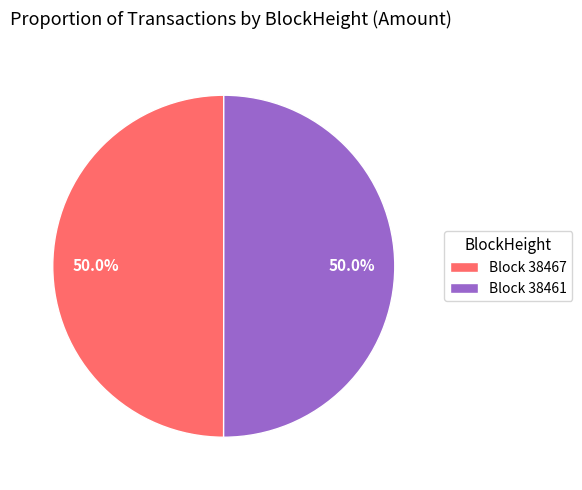

What percentage is NOT represented by Block 38467?

50.0%